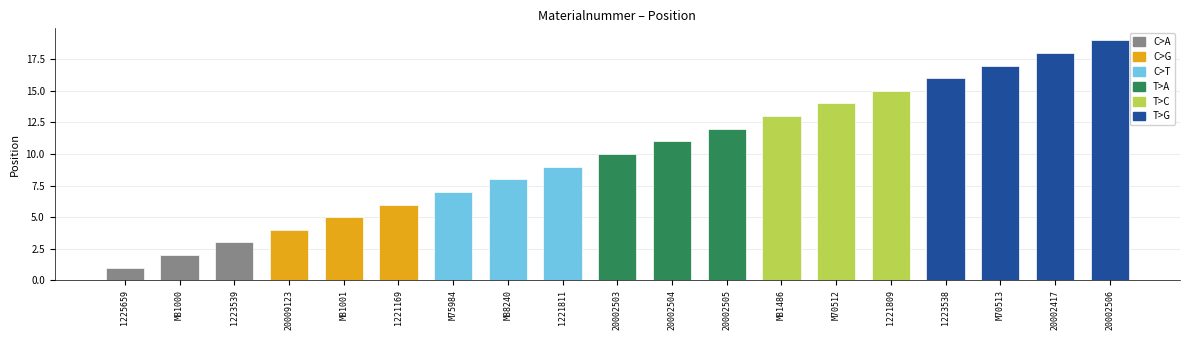

Count the number of categories in the chart.

19